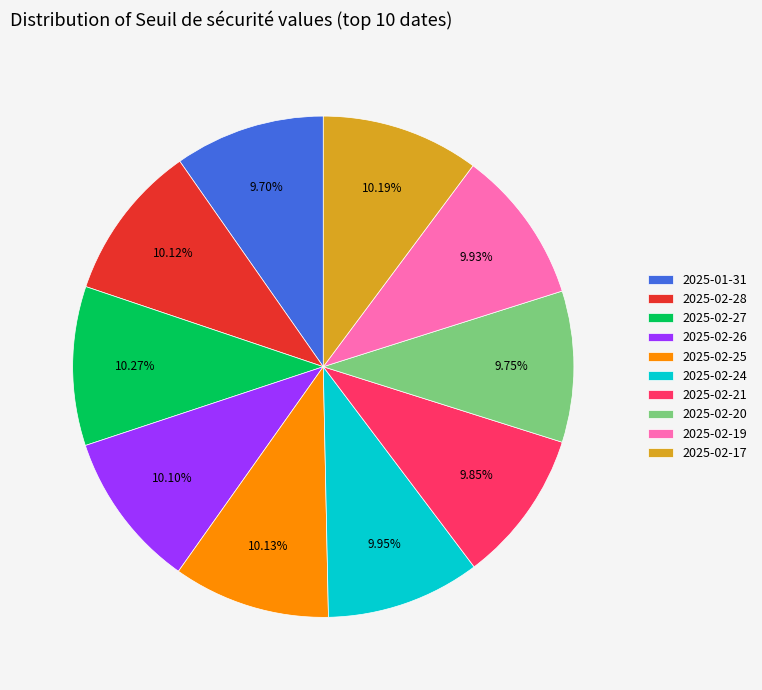

Combined, what portion of the pie is 2025-02-27 and 2025-02-25?

20.4%